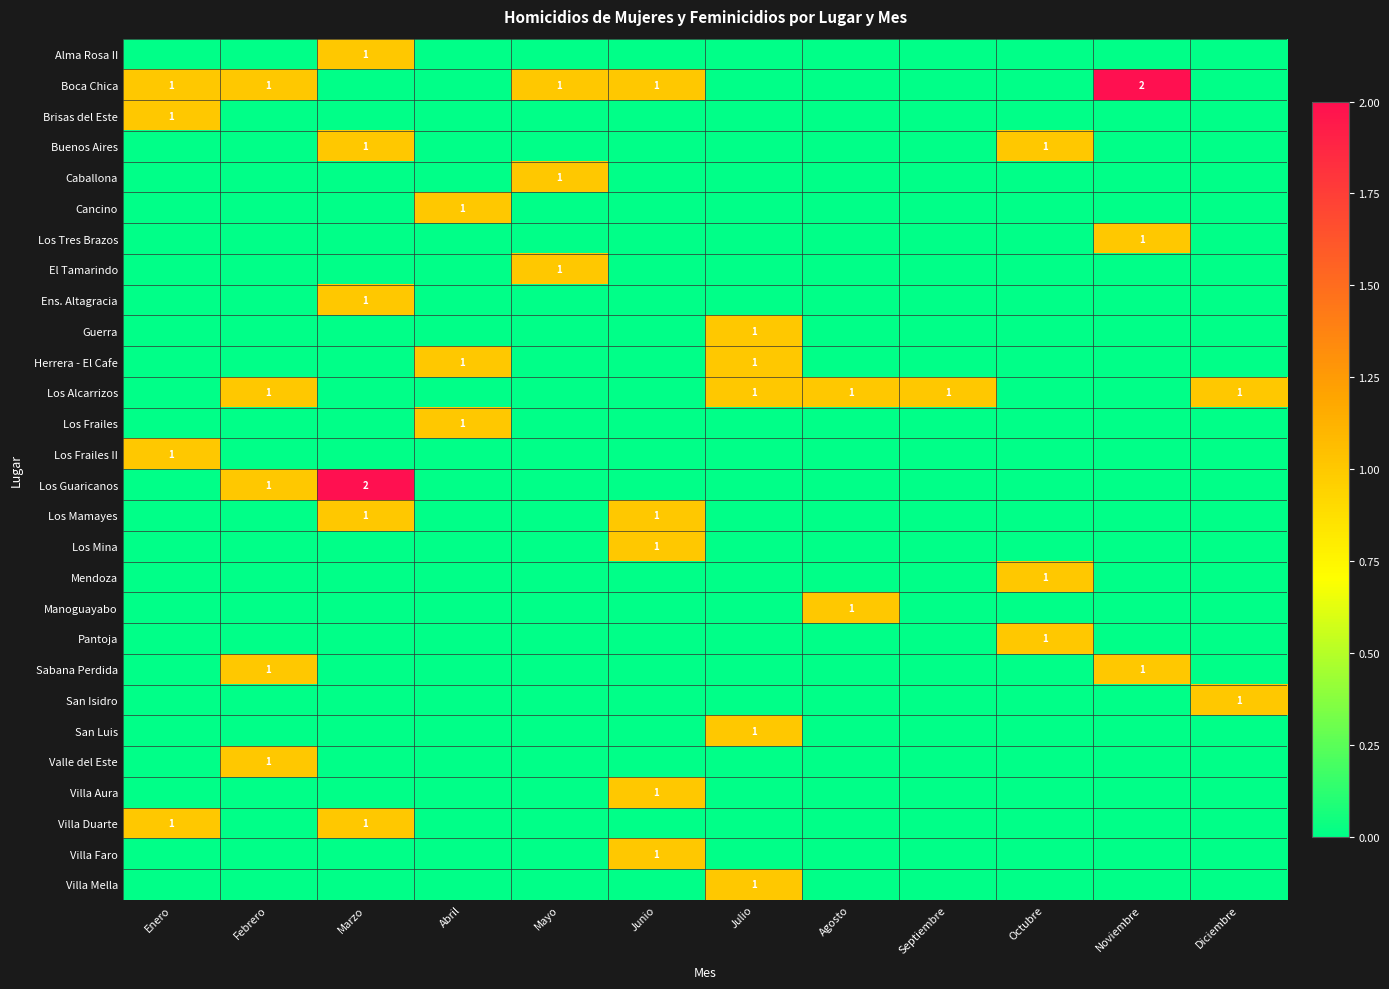

What is the total value across all series at Septiembre?

1